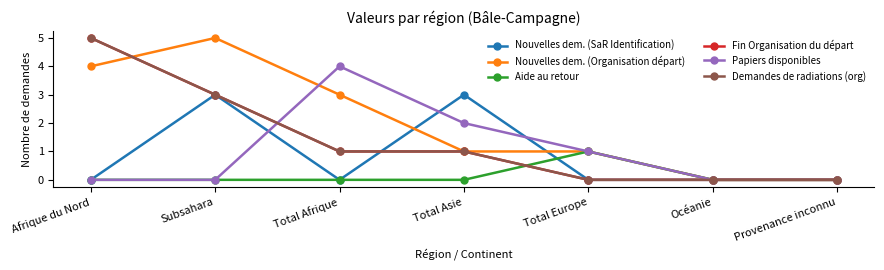

Which has a higher value, Subsahara or Océanie?

Subsahara